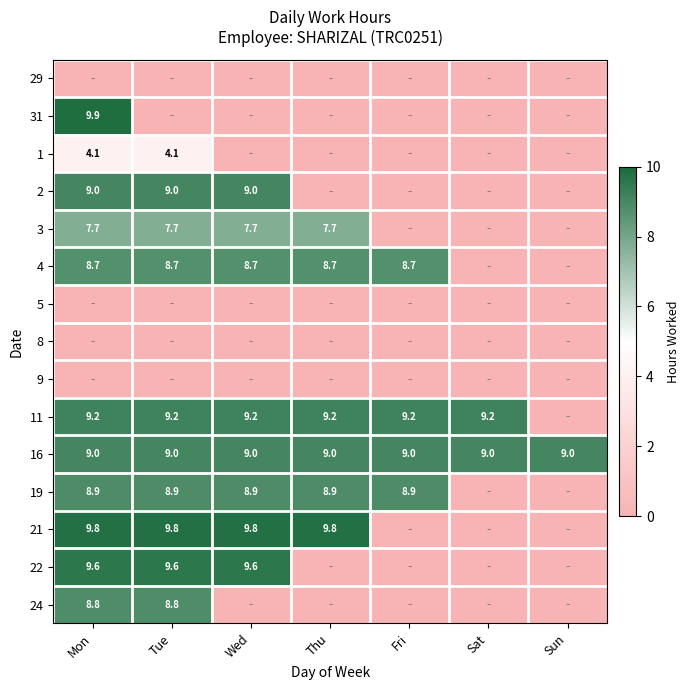

Read the 16 value at Wed.

9.0